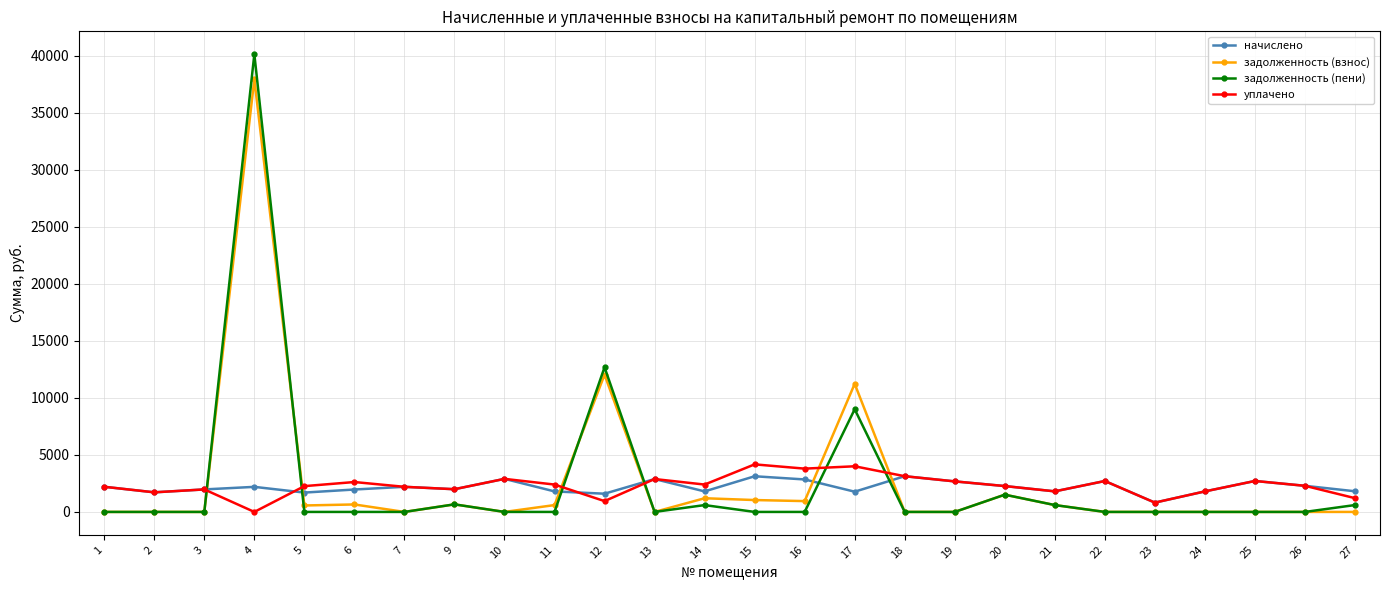

What is the difference between the maximum and second lowest values in the уплачено series?

3352.3